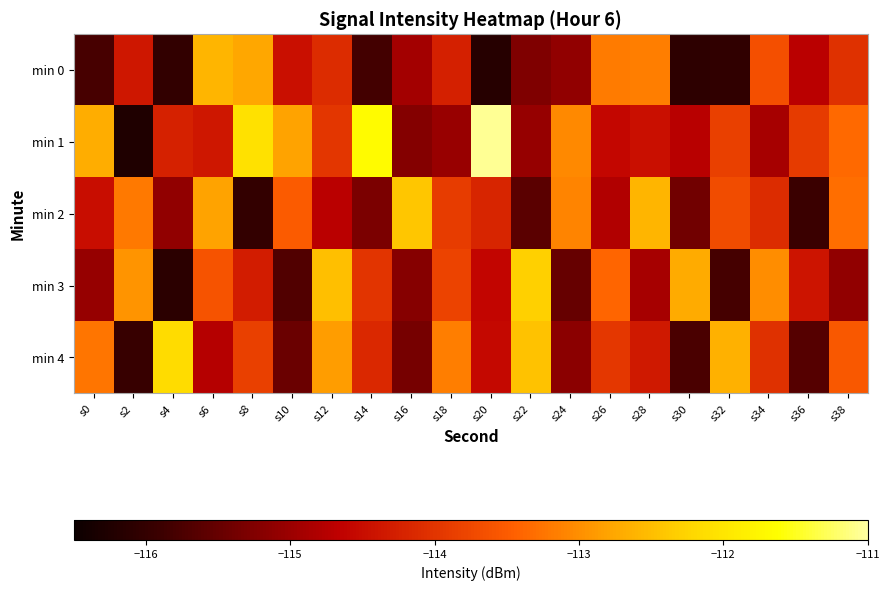

Reading left to right, transcribe all the data shown in this chart.

min 0: s0=-115.8	s2=-114.4	s4=-116.0	s6=-112.6	s8=-112.8	s10=-114.5	s12=-114.1	s14=-115.8	s16=-114.9	s18=-114.3	s20=-116.2	s22=-115.3	s24=-115.1	s26=-113.2	s28=-113.2	s30=-116.1	s32=-116.0	s34=-113.7	s36=-114.7	s38=-114.0
min 1: s0=-112.7	s2=-116.2	s4=-114.2	s6=-114.4	s8=-112.1	s10=-112.8	s12=-114.0	s14=-111.7	s16=-115.2	s18=-115.0	s20=-111.1	s22=-115.0	s24=-113.1	s26=-114.6	s28=-114.5	s30=-114.7	s32=-113.8	s34=-114.9	s36=-113.9	s38=-113.4
min 2: s0=-114.5	s2=-113.2	s4=-115.1	s6=-112.8	s8=-116.0	s10=-113.5	s12=-114.7	s14=-115.3	s16=-112.4	s18=-113.9	s20=-114.2	s22=-115.6	s24=-113.1	s26=-114.8	s28=-112.6	s30=-115.4	s32=-113.7	s34=-114.1	s36=-115.9	s38=-113.3
min 3: s0=-115.0	s2=-113.0	s4=-116.1	s6=-113.6	s8=-114.3	s10=-115.7	s12=-112.5	s14=-114.0	s16=-115.2	s18=-113.8	s20=-114.6	s22=-112.3	s24=-115.5	s26=-113.4	s28=-114.9	s30=-112.7	s32=-115.8	s34=-113.0	s36=-114.4	s38=-115.1
min 4: s0=-113.2	s2=-116.0	s4=-112.2	s6=-114.8	s8=-113.8	s10=-115.5	s12=-112.8	s14=-114.2	s16=-115.3	s18=-113.2	s20=-114.5	s22=-112.5	s24=-115.2	s26=-114.0	s28=-114.3	s30=-115.8	s32=-112.7	s34=-114.0	s36=-115.7	s38=-113.5